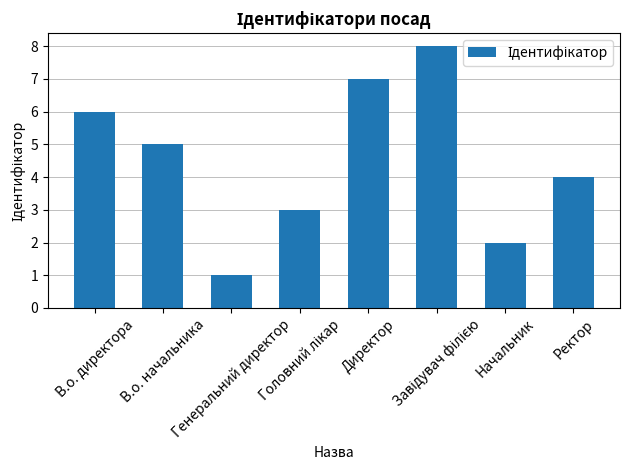

Between В.о. начальника and Директор, which is larger?

Директор